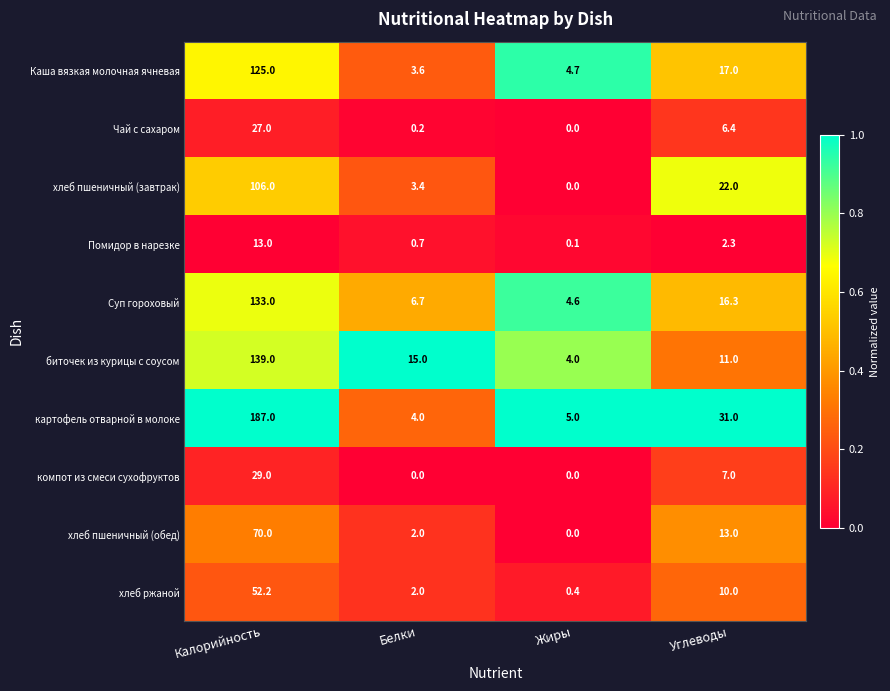

Rank the series by their maximum value, from highest to lowest.

картофель отварной в молоке, биточек из курицы с соусом, Суп гороховый, Каша вязкая молочная ячневая, хлеб пшеничный (завтрак), хлеб пшеничный (обед), хлеб ржаной, компот из смеси сухофруктов, Чай с сахаром, Помидор в нарезке